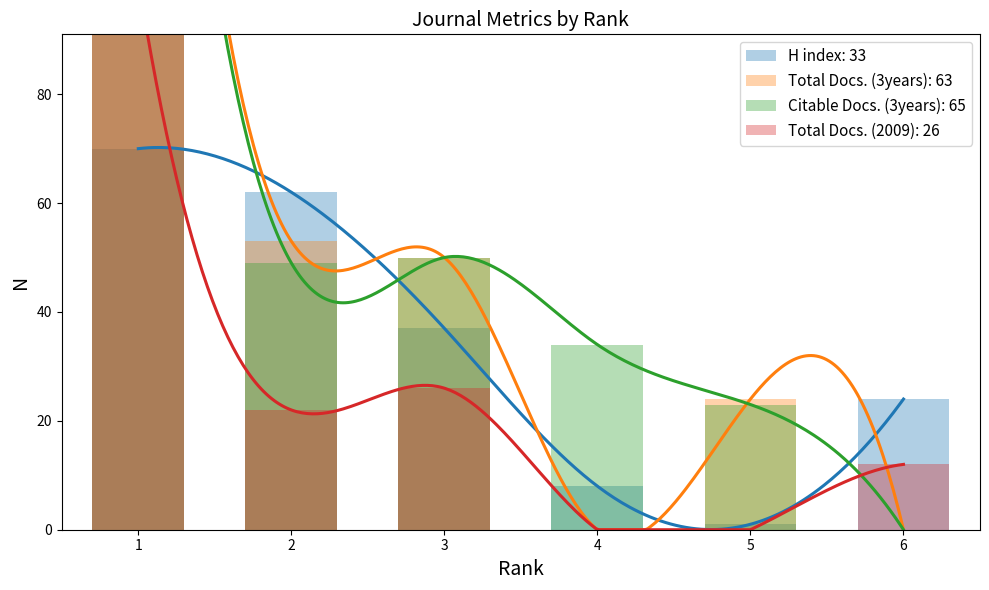

At how many categories does at least one series exceed 247?

1